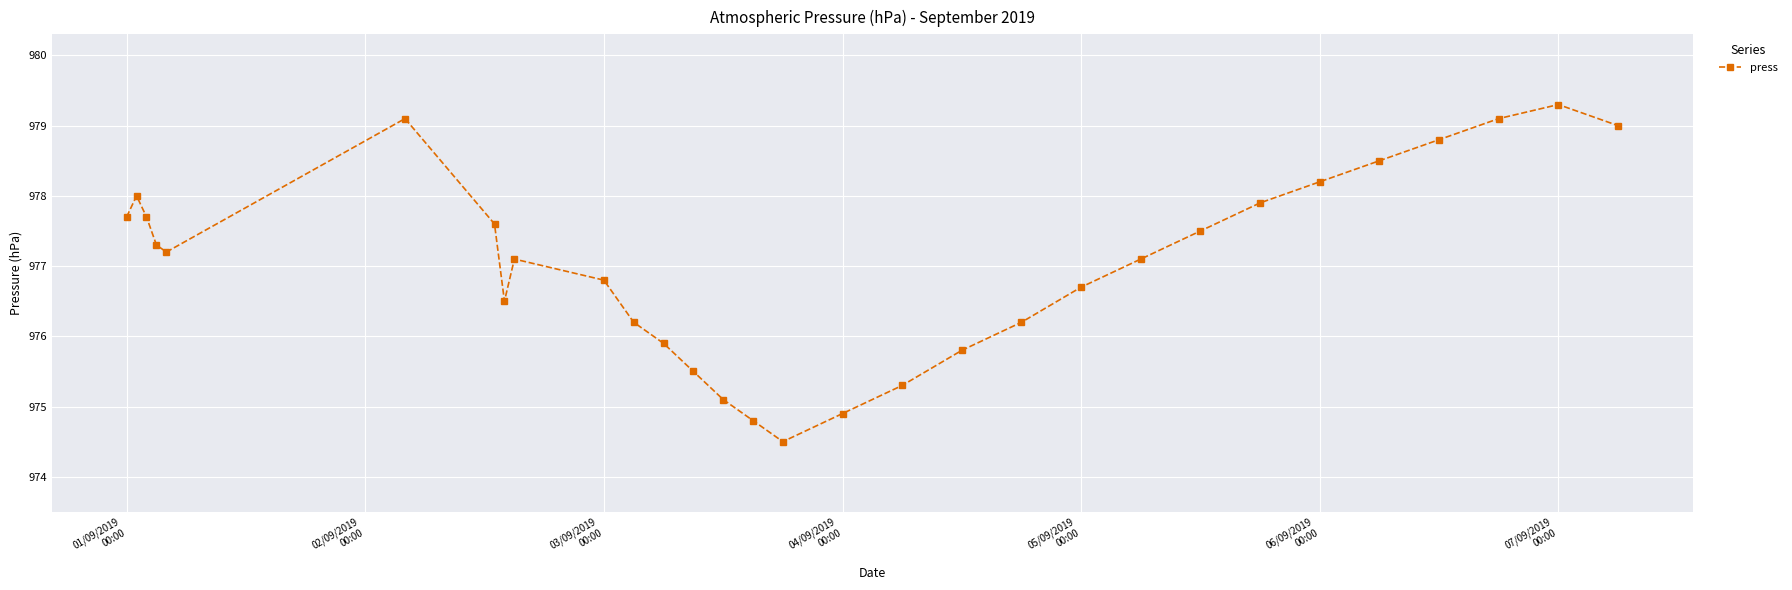

True or false: there are more than 1 points higher than both neighbors.

True